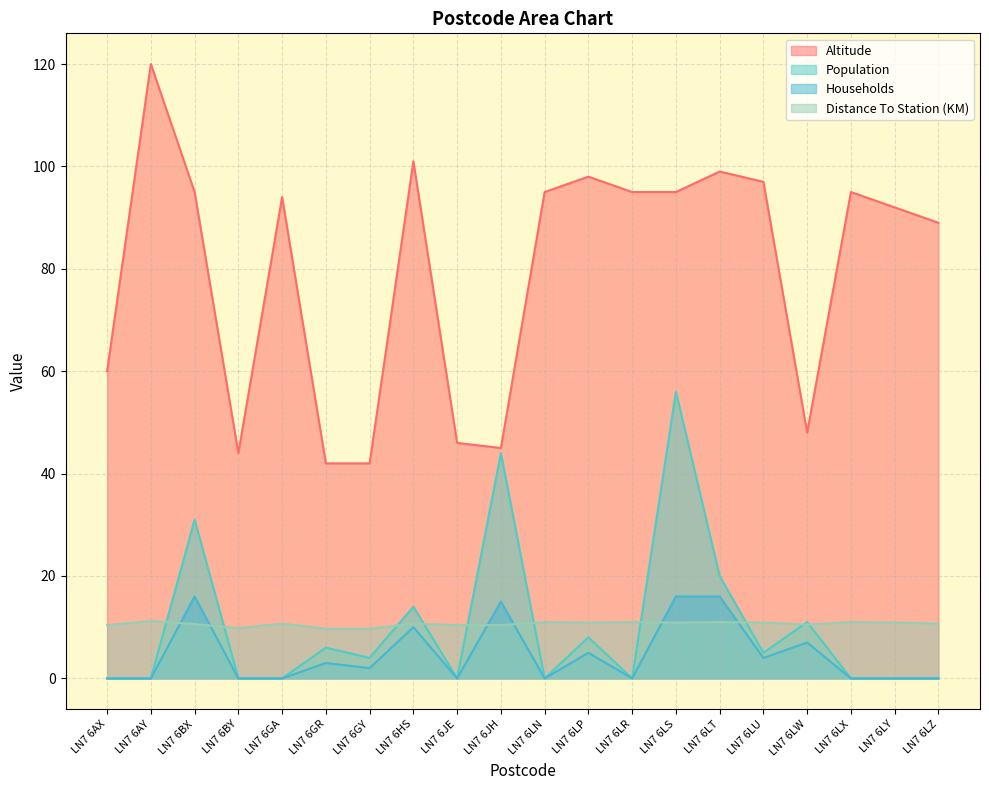

Is the value of Distance To Station (KM) at LN7 6JH greater than the value of Altitude at LN7 6LR?

No